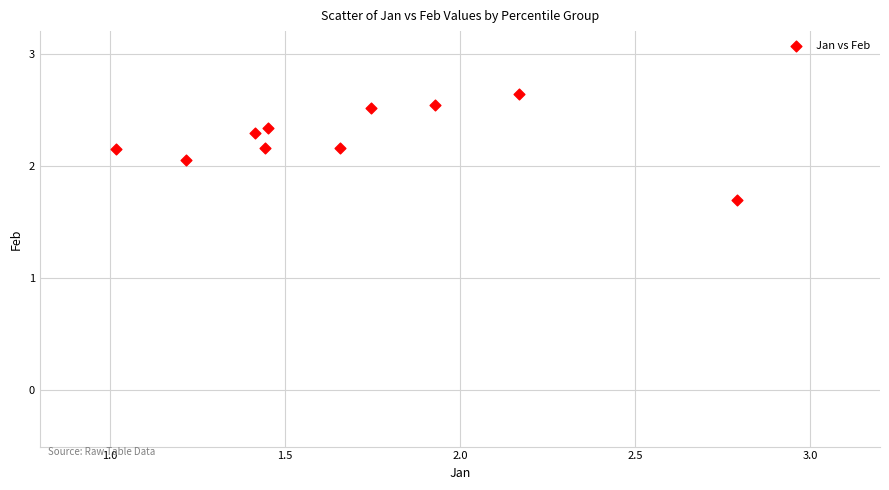

What is the range of Y values (max minus min)?

0.9